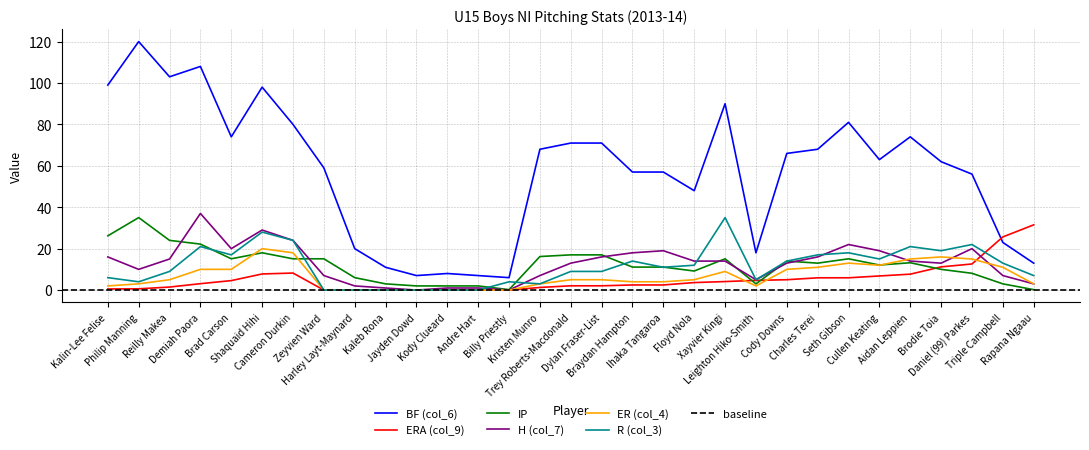

True or false: R (col_3) and ERA (col_9) intersect in this chart.

True